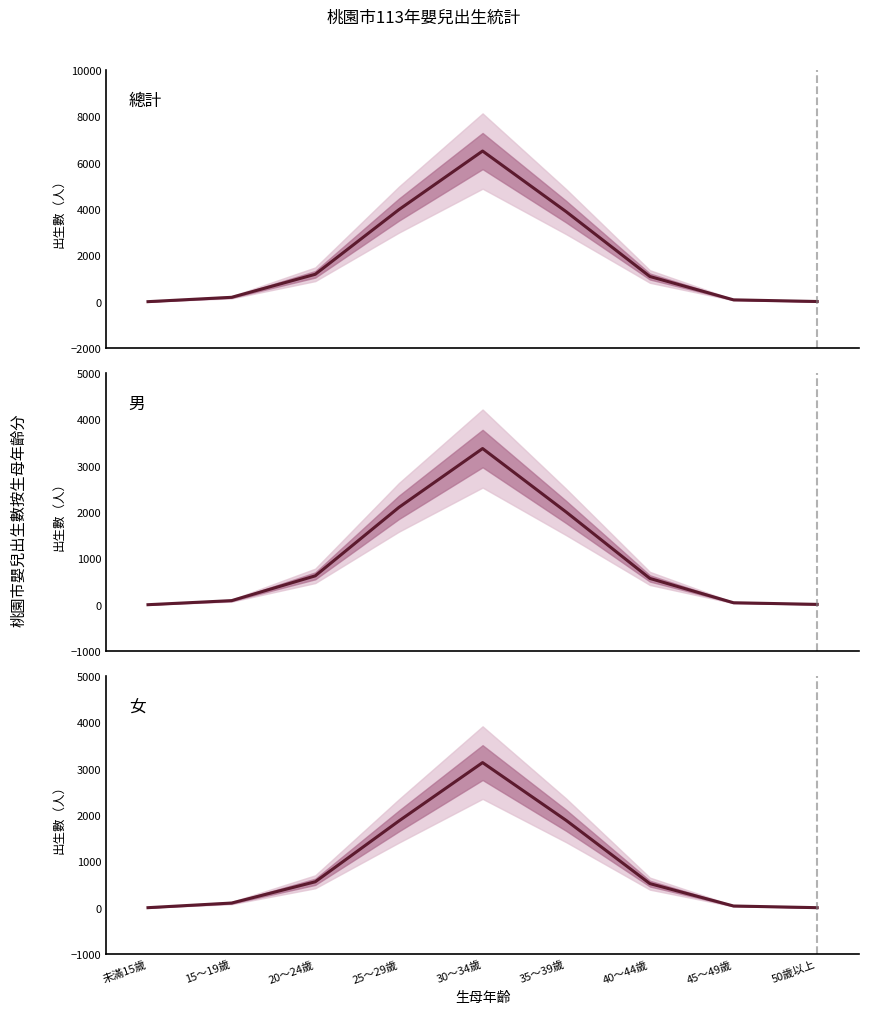

True or false: 總計 has more than 1 points higher than both neighbors.

False